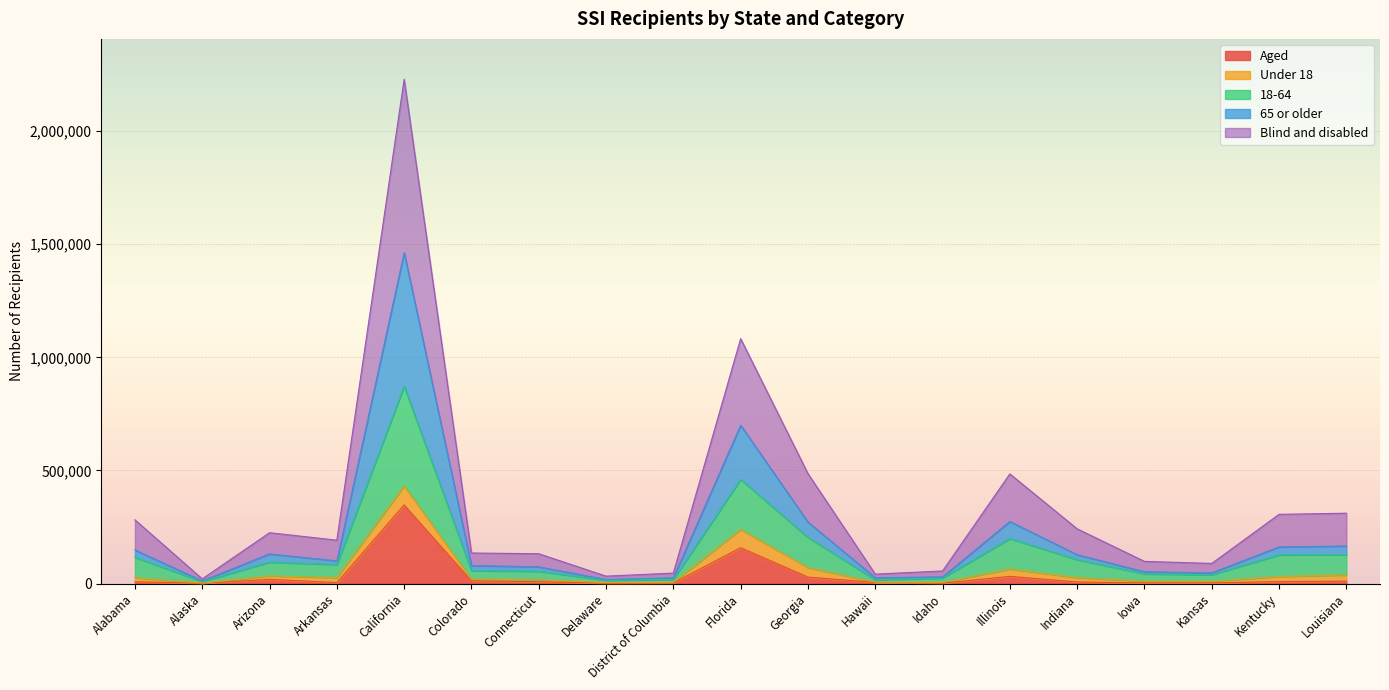

What is the highest value of the Aged series?

347643